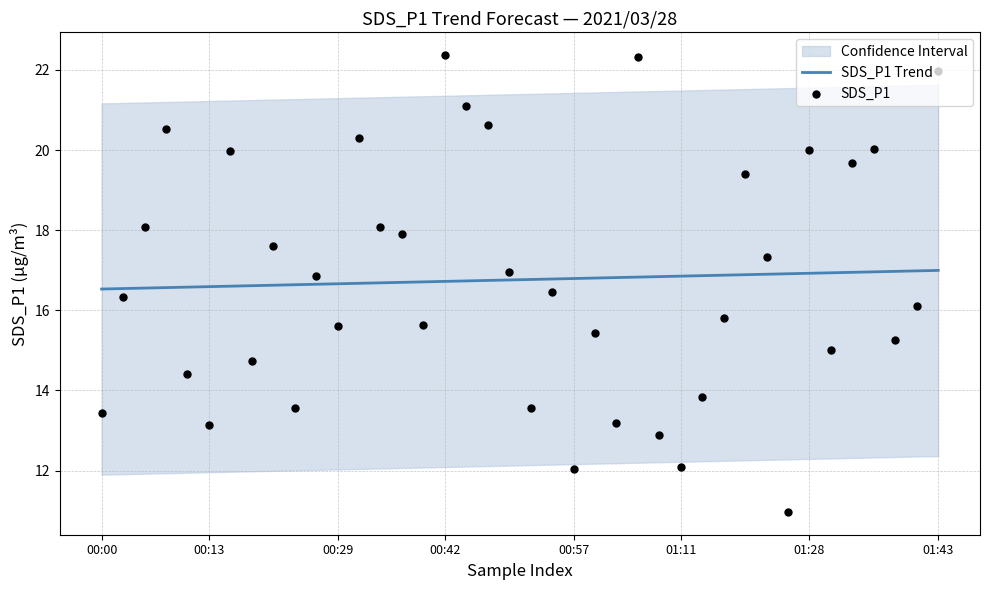

Which series has the largest Y range (max minus min)?

SDS_P1